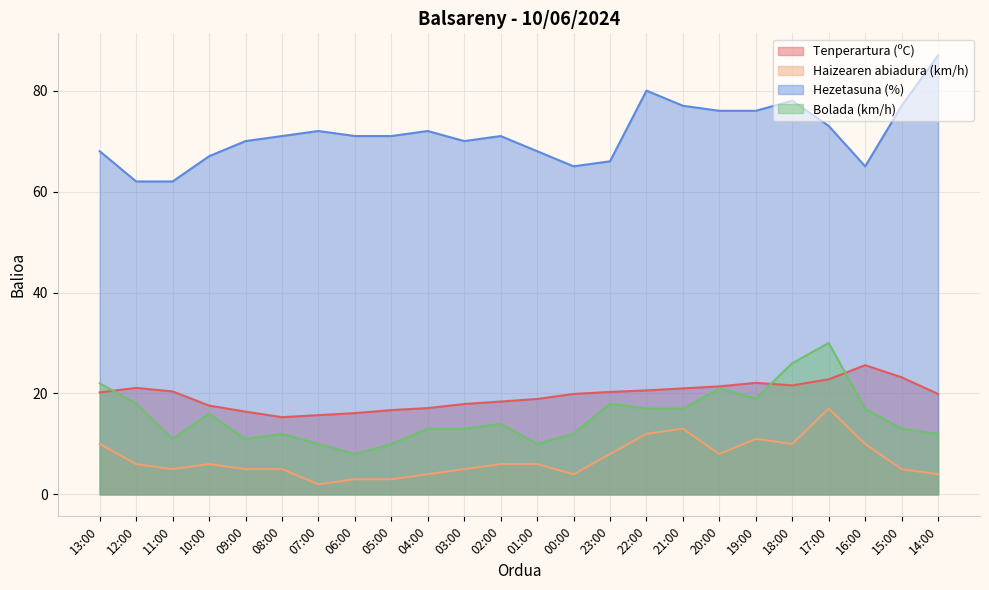

What is the value of the Tenperartura (ºC) point at the 24th from the left?

19.9